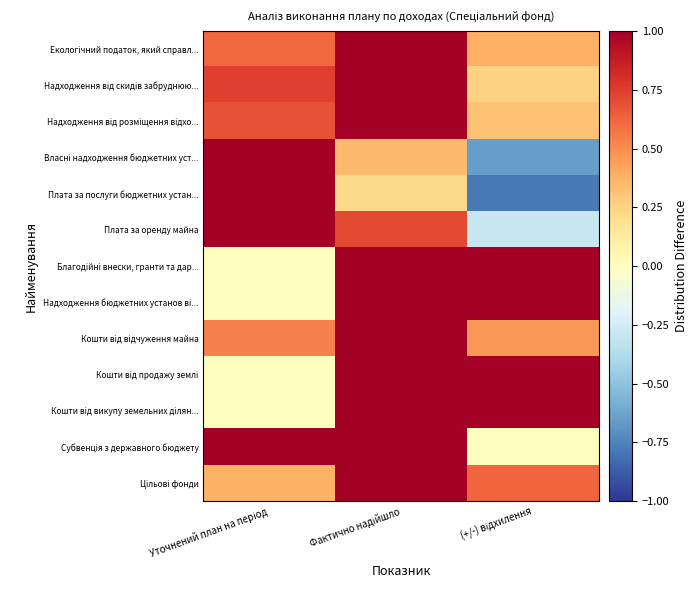

At how many categories does at least one series exceed 0?

3